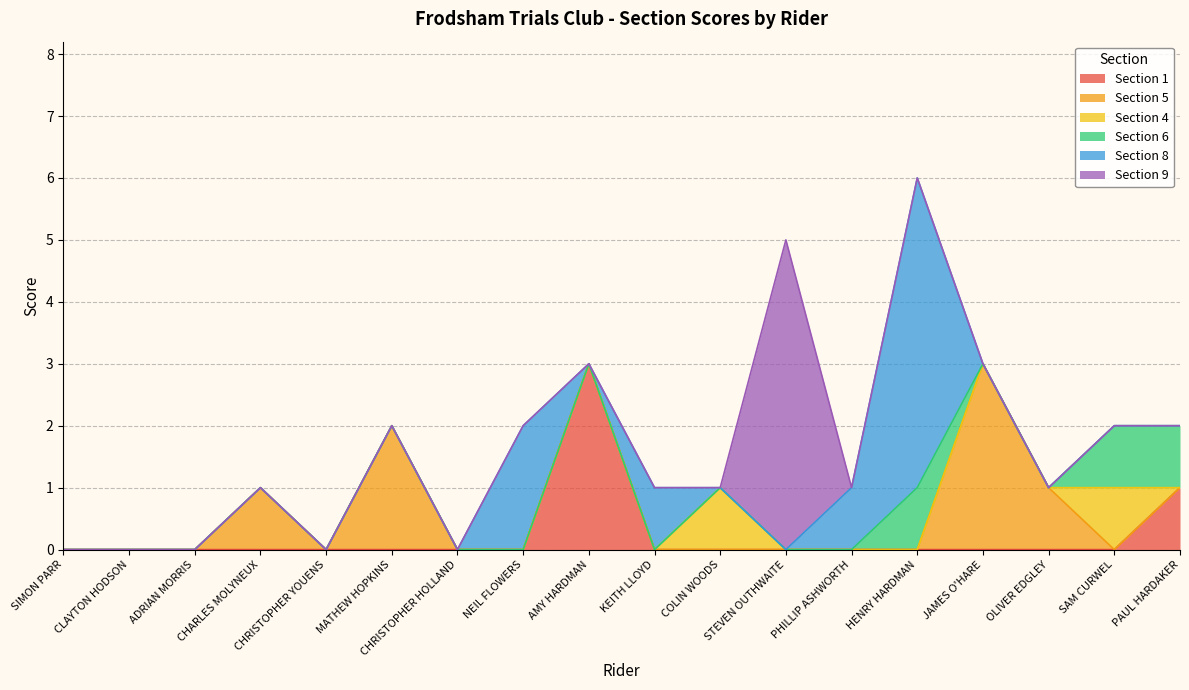

Does the chart have visible grid lines?

Yes